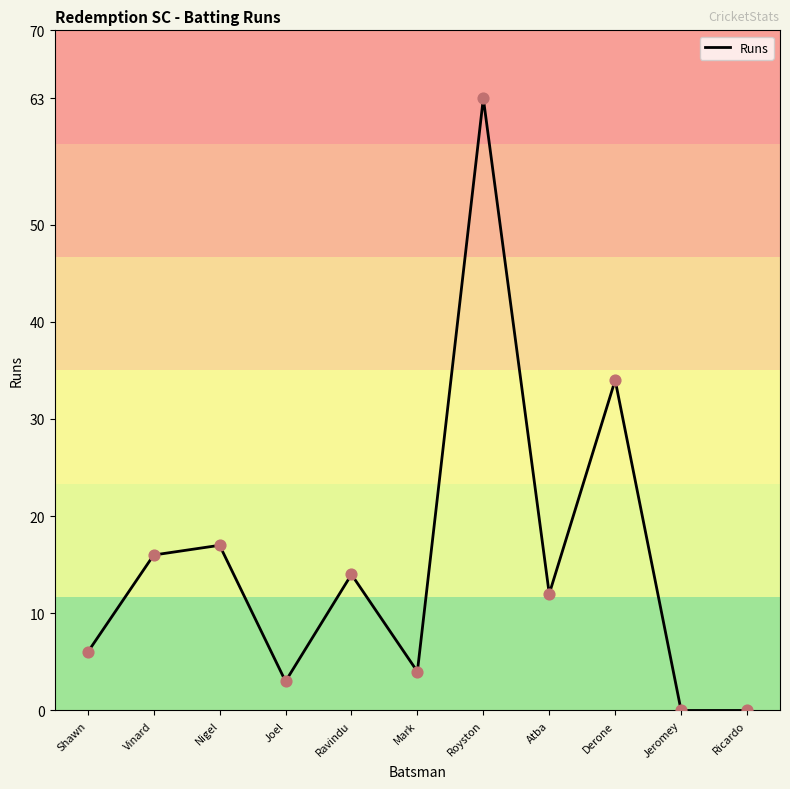

What is the ratio of the value at Nigel to the value at Shawn?

2.8